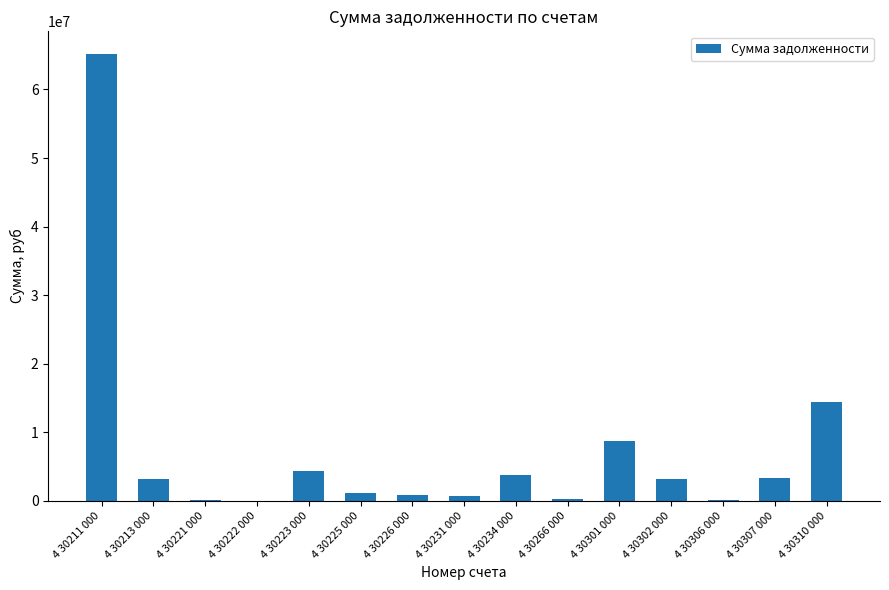

Are the bars grouped side by side (vs. stacked)?

No